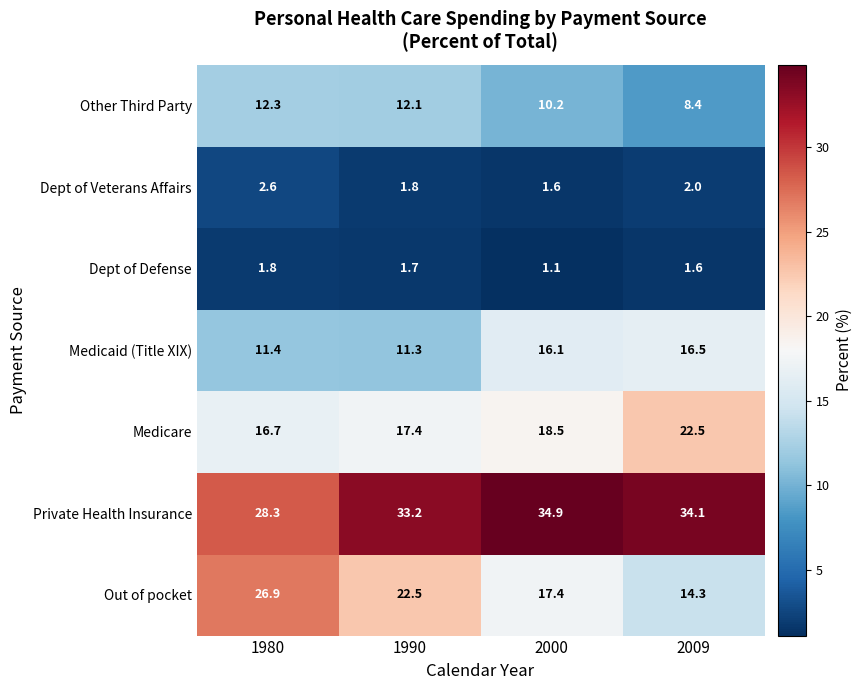

The value of Dept of Defense at 1990 is 1.7. True or false?

True